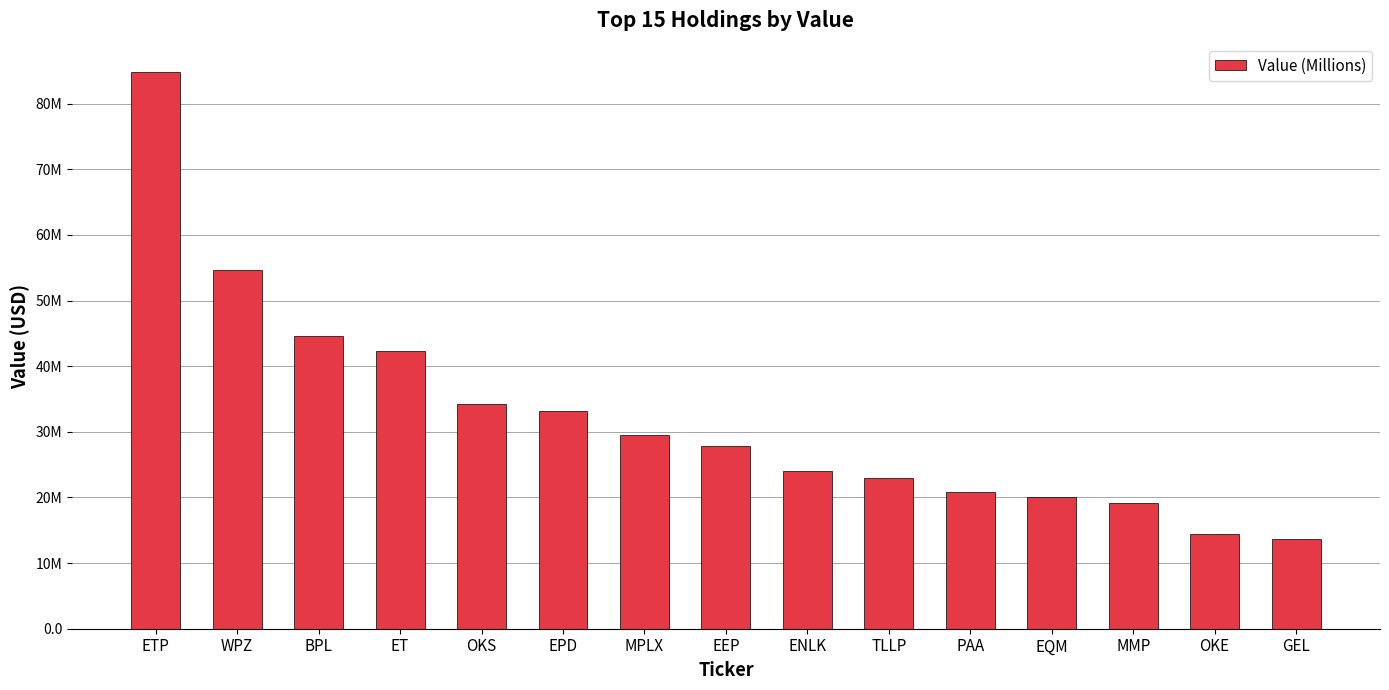

At which label does the data first exceed 27841000?

ETP